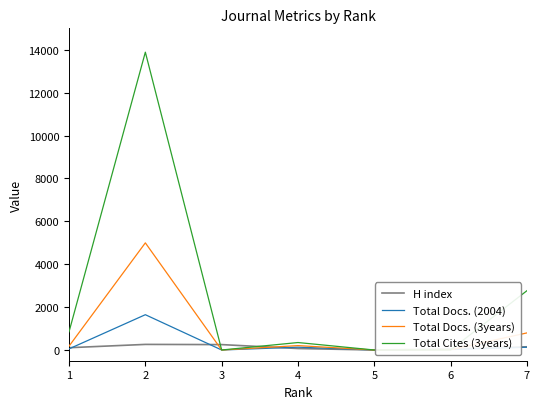

What is the difference between the highest and lowest values at 3?

252